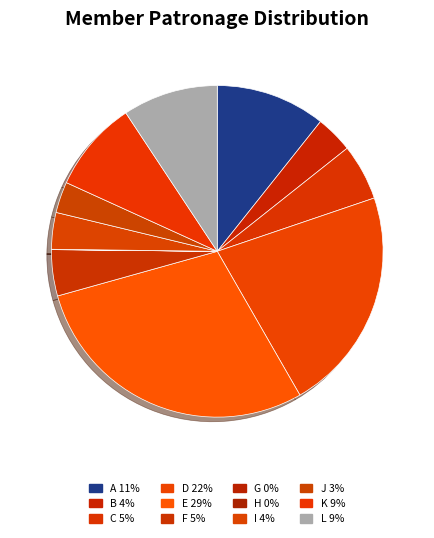

To the nearest percent, what portion does C represent?

5%